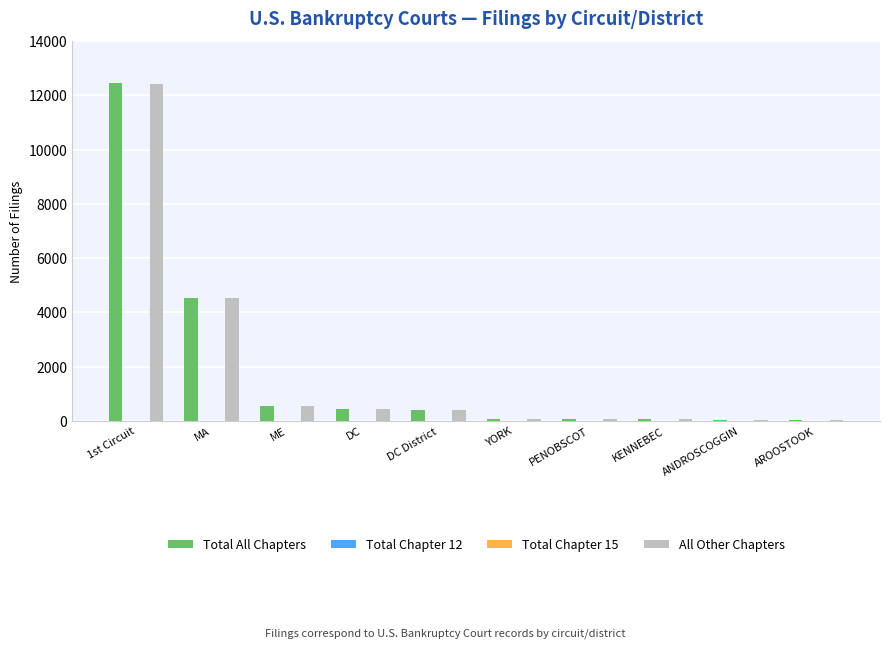

The value of All Other Chapters at KENNEBEC is 63. True or false?

True